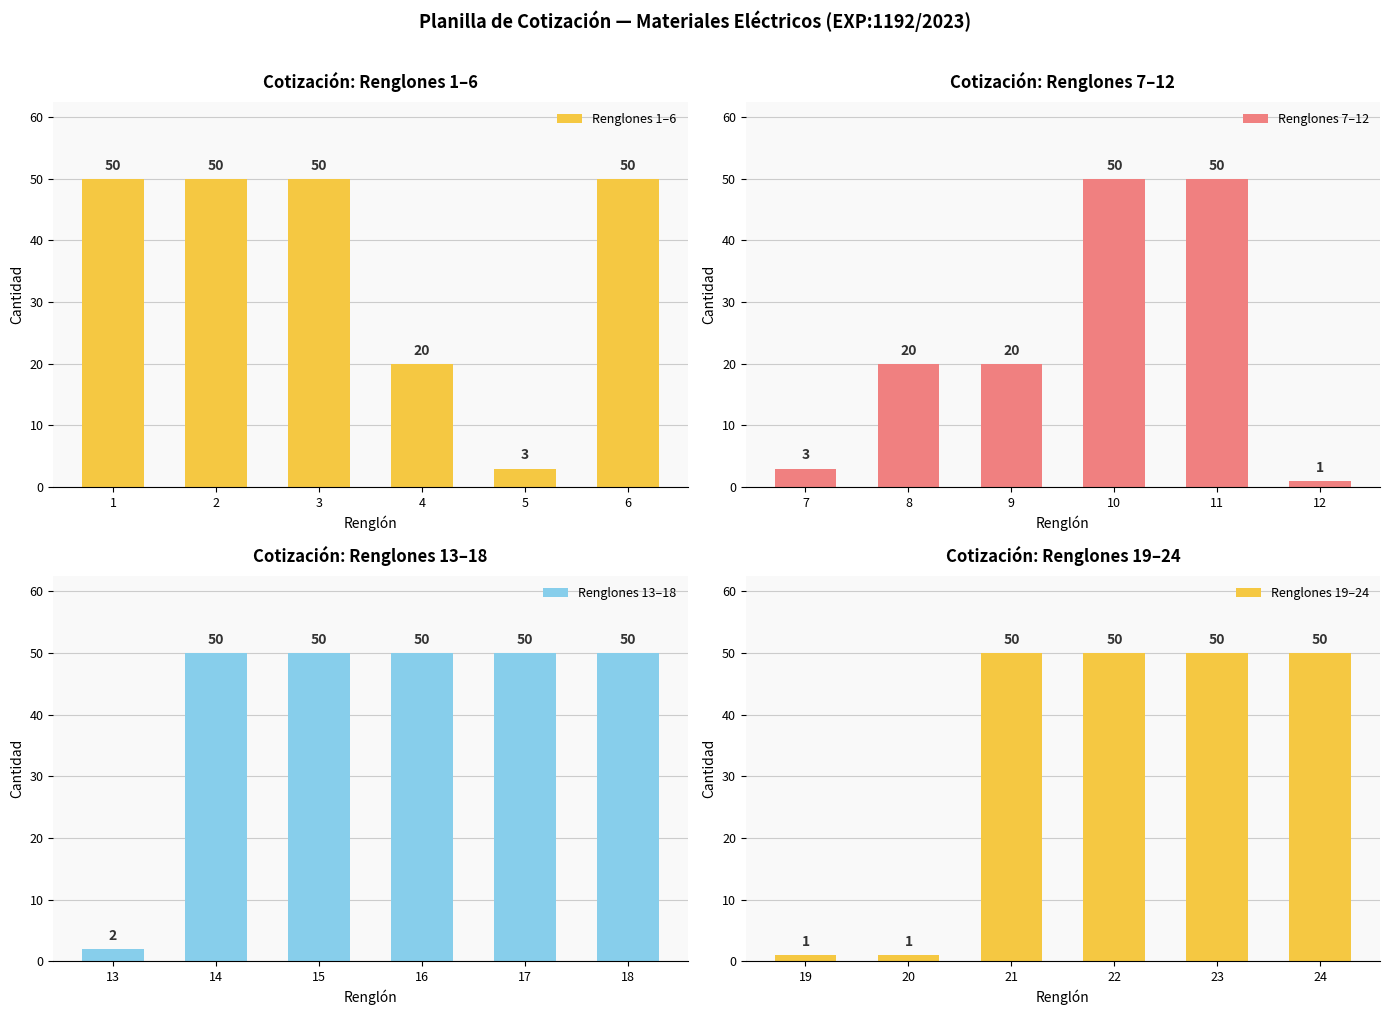

True or false: Renglones 7–12 has a value of 33 at 10.

False